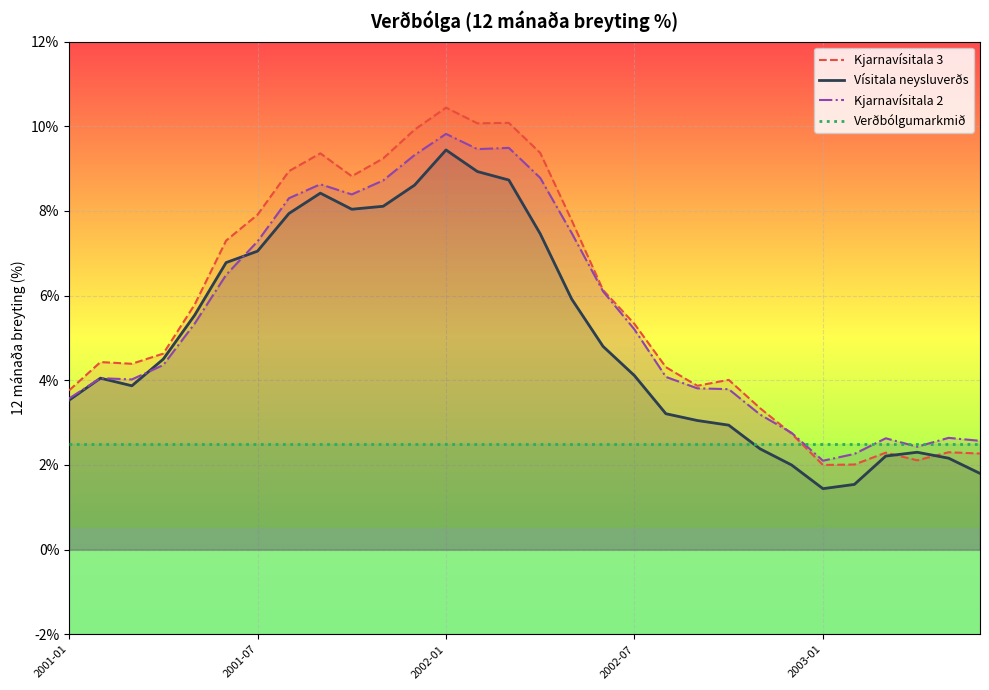

How many intersections are there between Kjarnavísitala 3 and Verðbólgumarkmið?

1